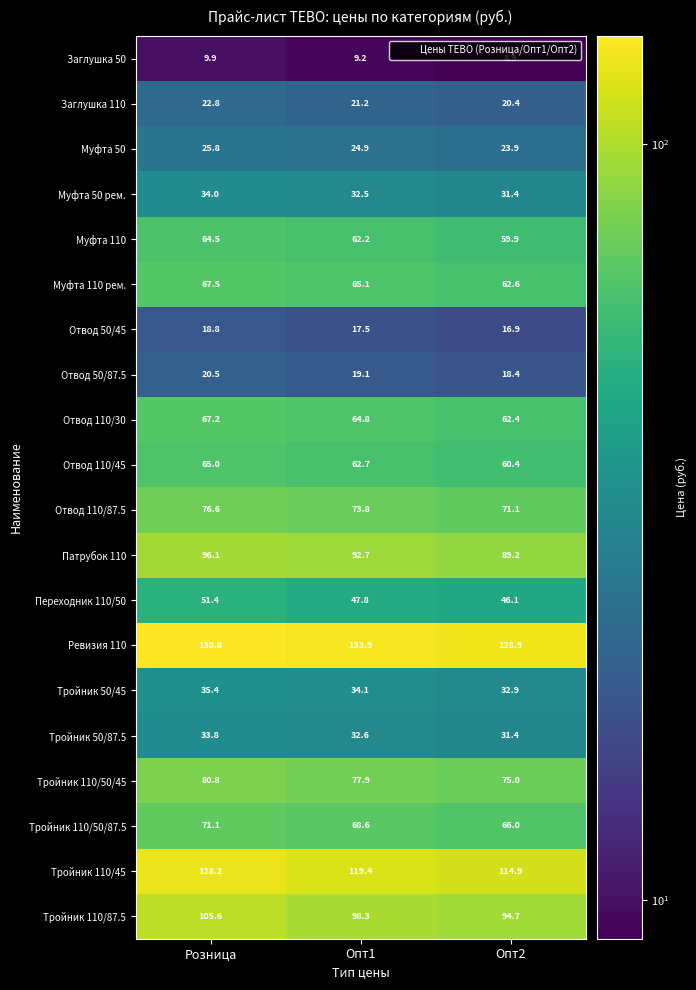

What is the greatest value displayed?

138.8